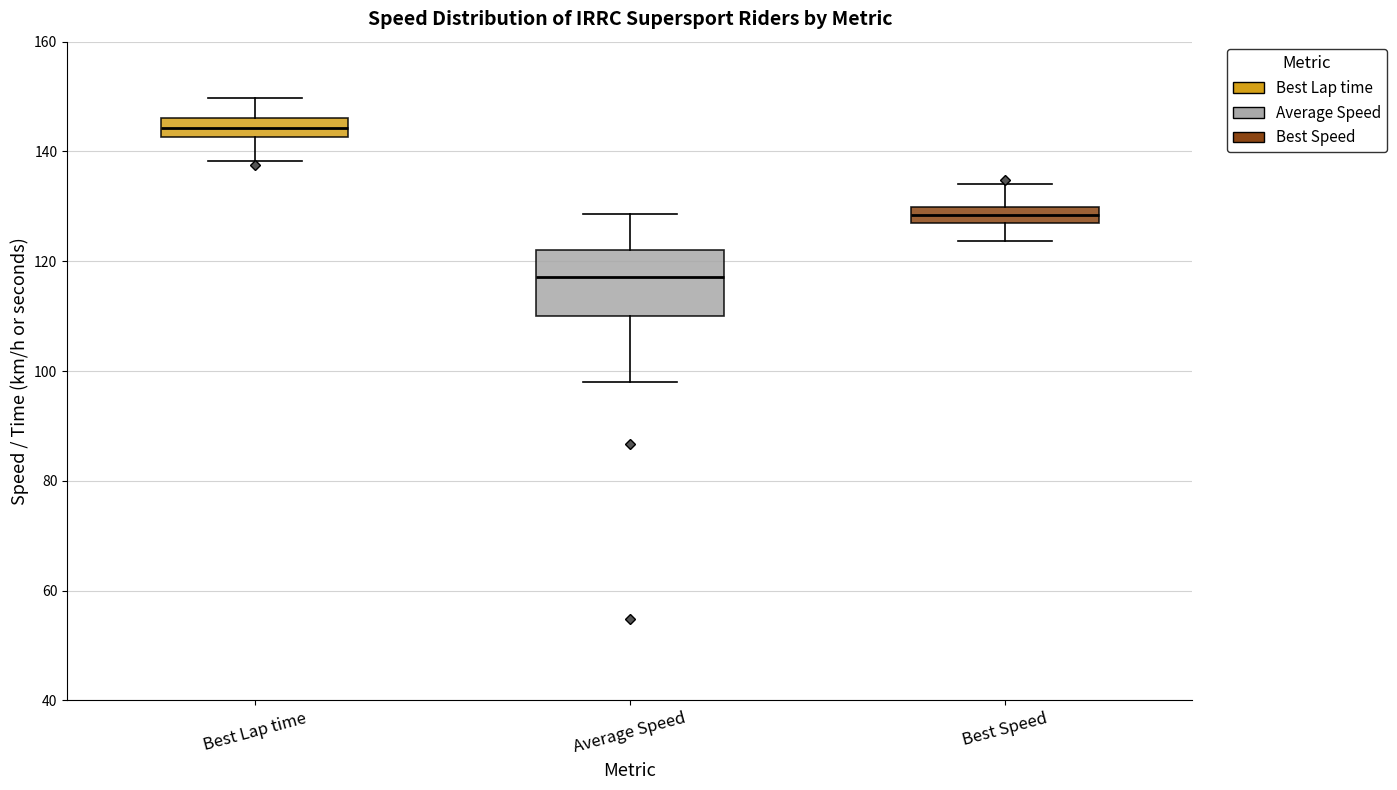

Comparing the boxes themselves (not the whiskers), which one is the tallest?

Average Speed